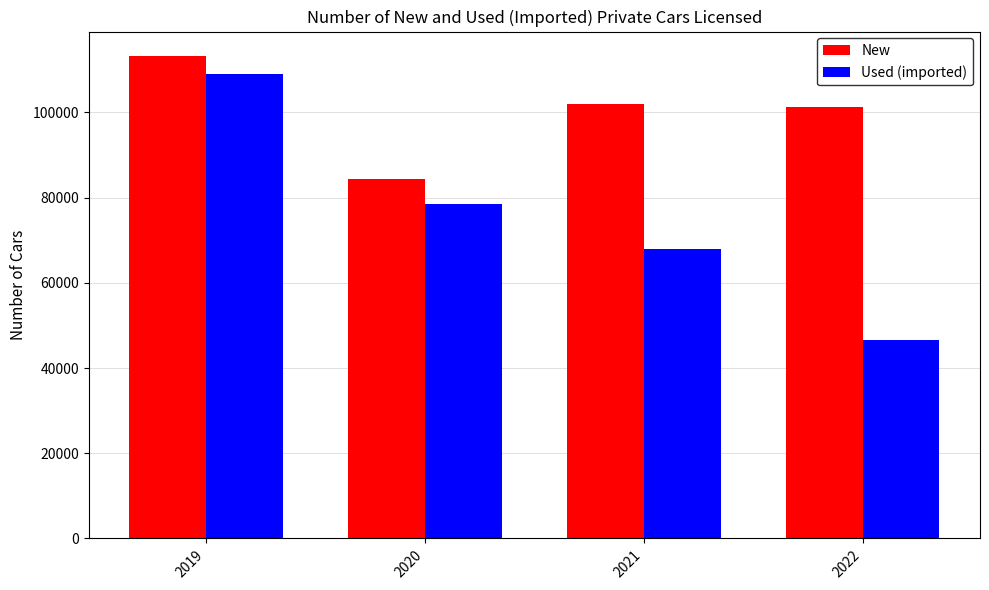

Rank the categories by Used (imported) value from highest to lowest.

2019, 2020, 2021, 2022